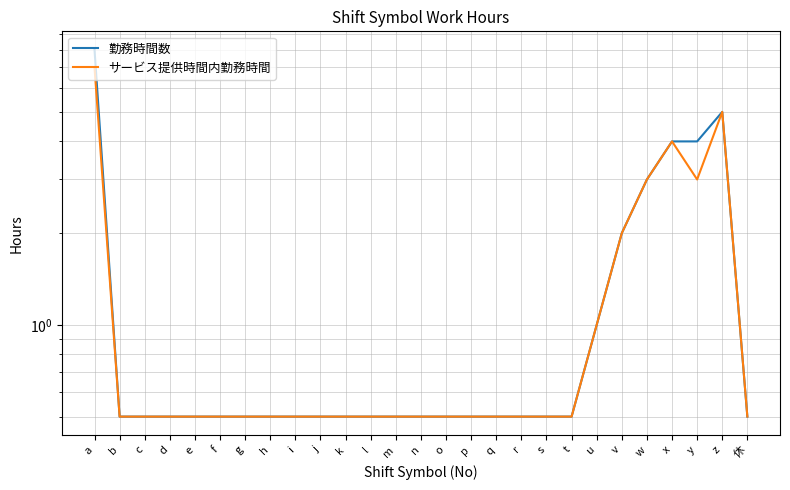

What is the total value across all series at m?

1.0